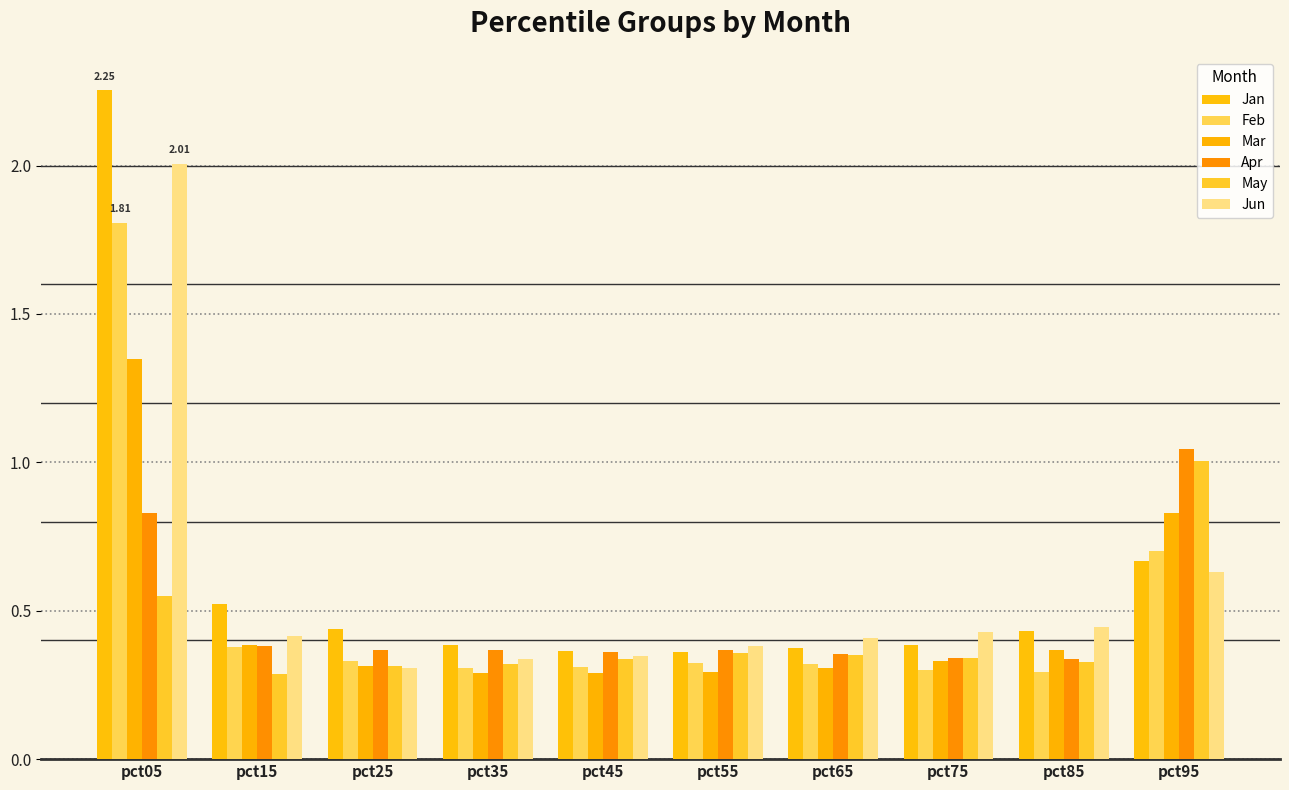

What is the value of the Jan bar at the 7th from the left?

0.4